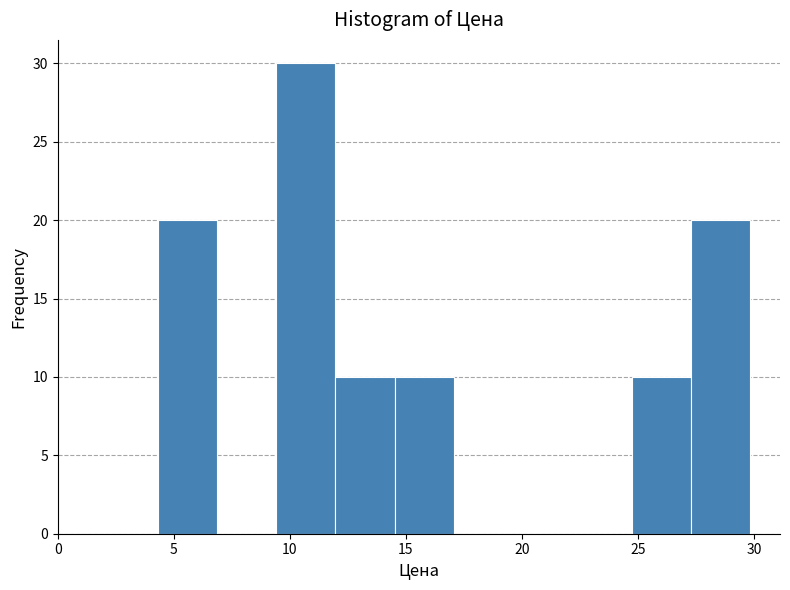

What is the height of the bar covering 24.5 to 27.5 on the x-axis? Neither the bar edges nor the heights are printed on the chart, so give them approximately, as read against the axes.

10